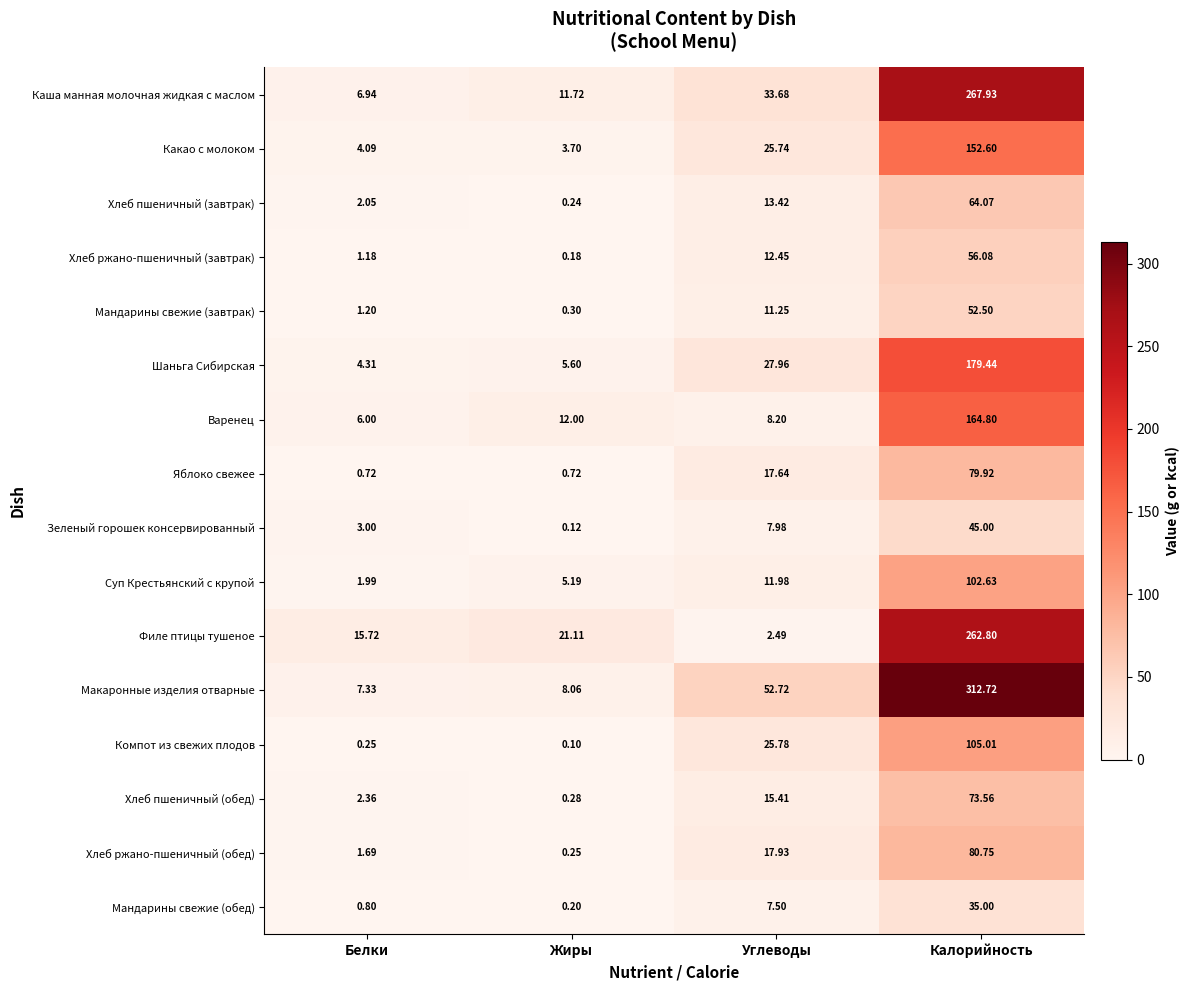

Which category has the lowest value across all series?

Жиры